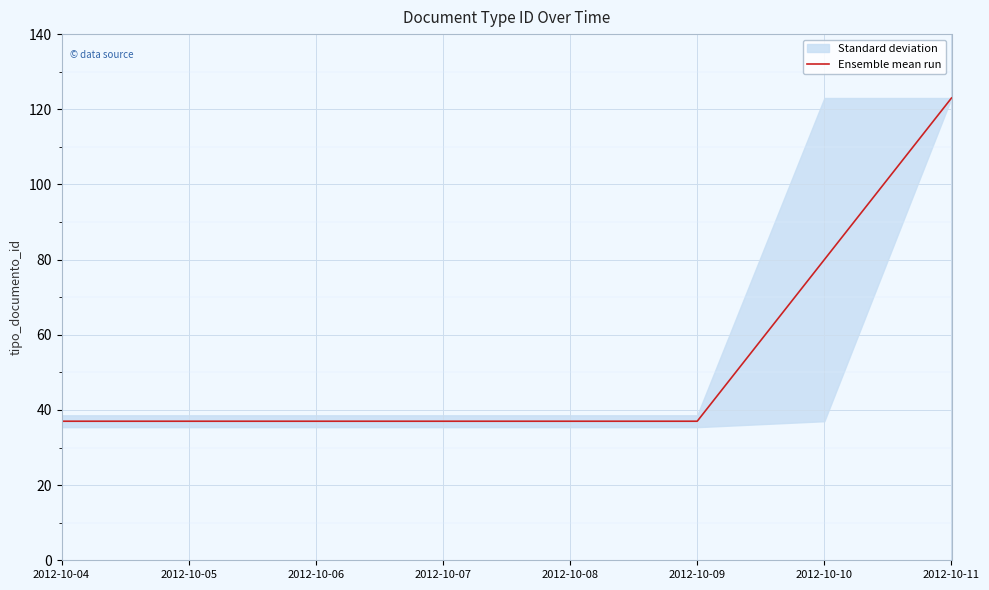

Read the value at 2012-10-04.

37